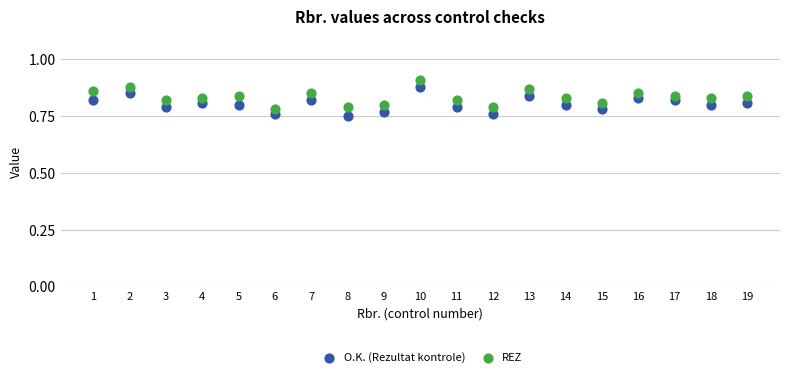

Across all data points, what is the range of X values (max minus min)?

18.0